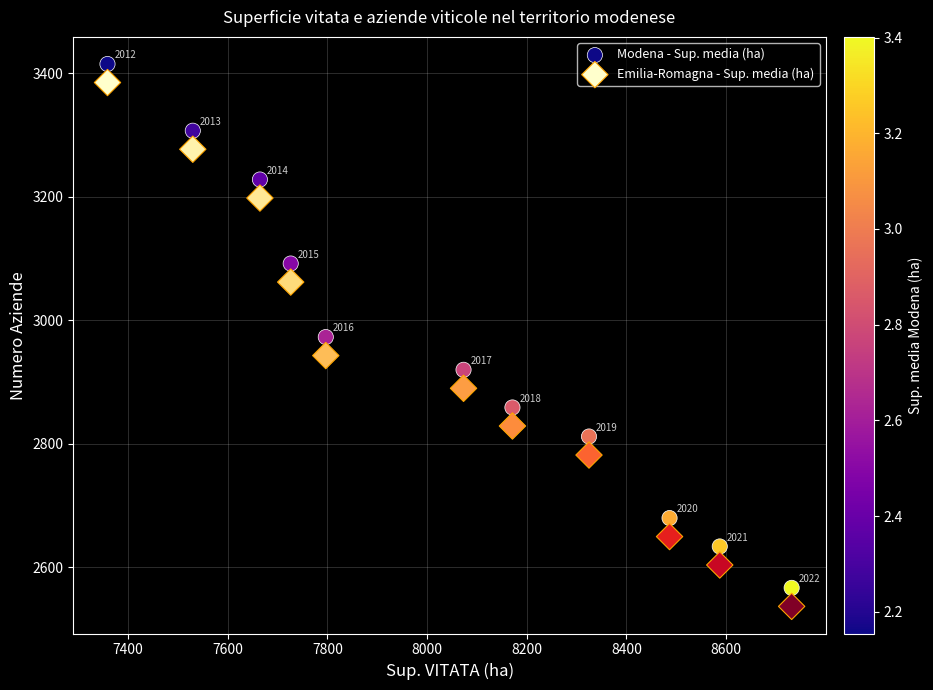

Which series contains the lowest Y value?

Emilia-Romagna - Sup. media (ha)